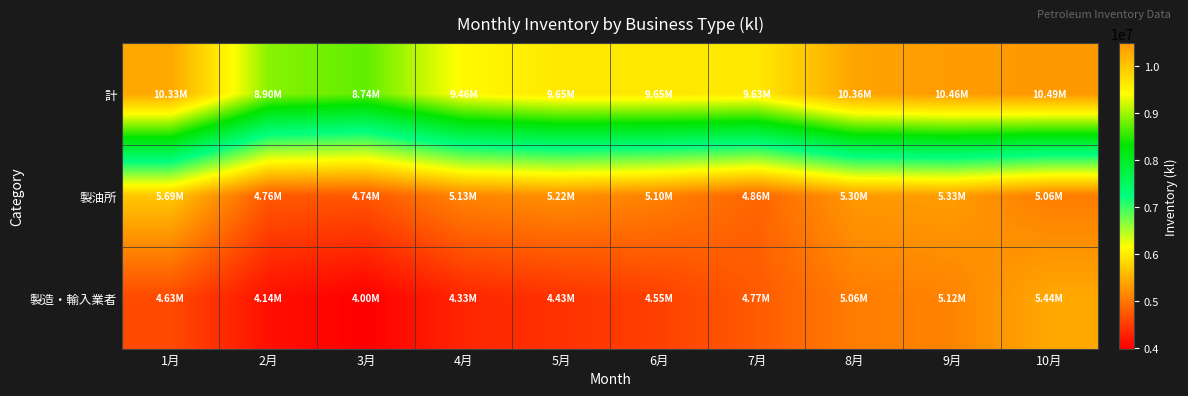

At how many categories does at least one series exceed 8721437?

10